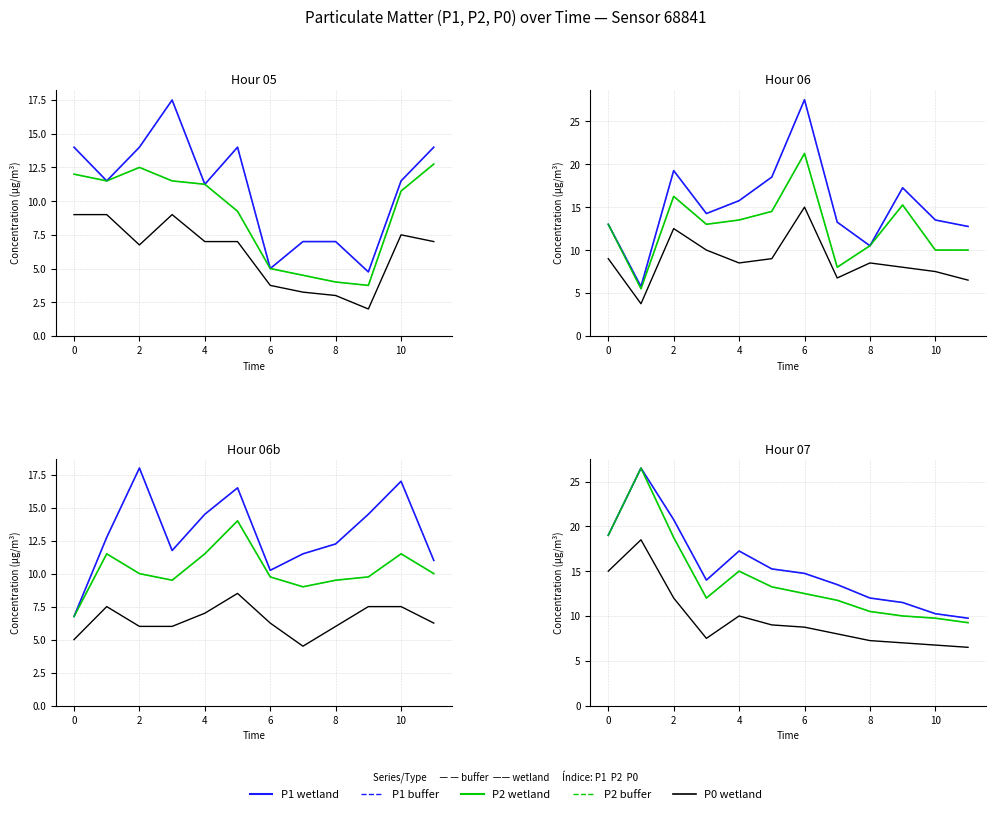

What is the spread (max minus min) of values at 10?

6.0